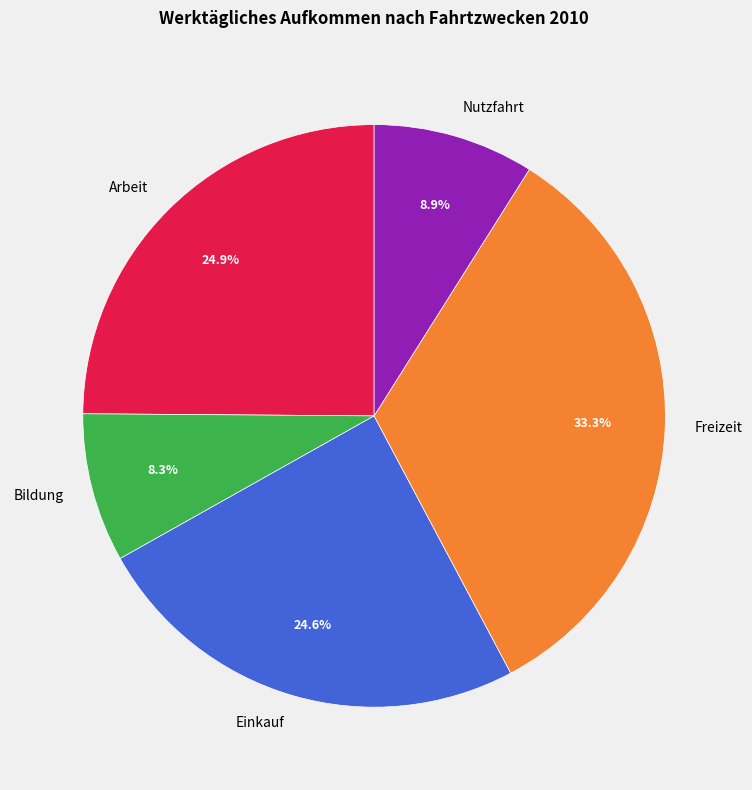

Between Bildung and Nutzfahrt, which is larger?

Nutzfahrt